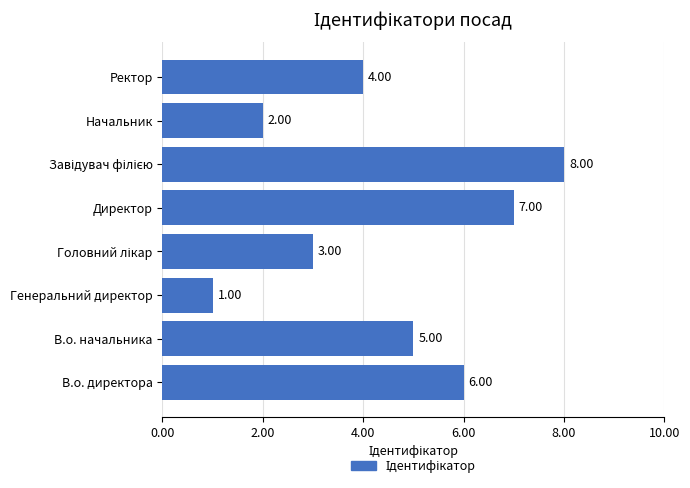

Which category has the lowest value across all series?

Генеральний директор